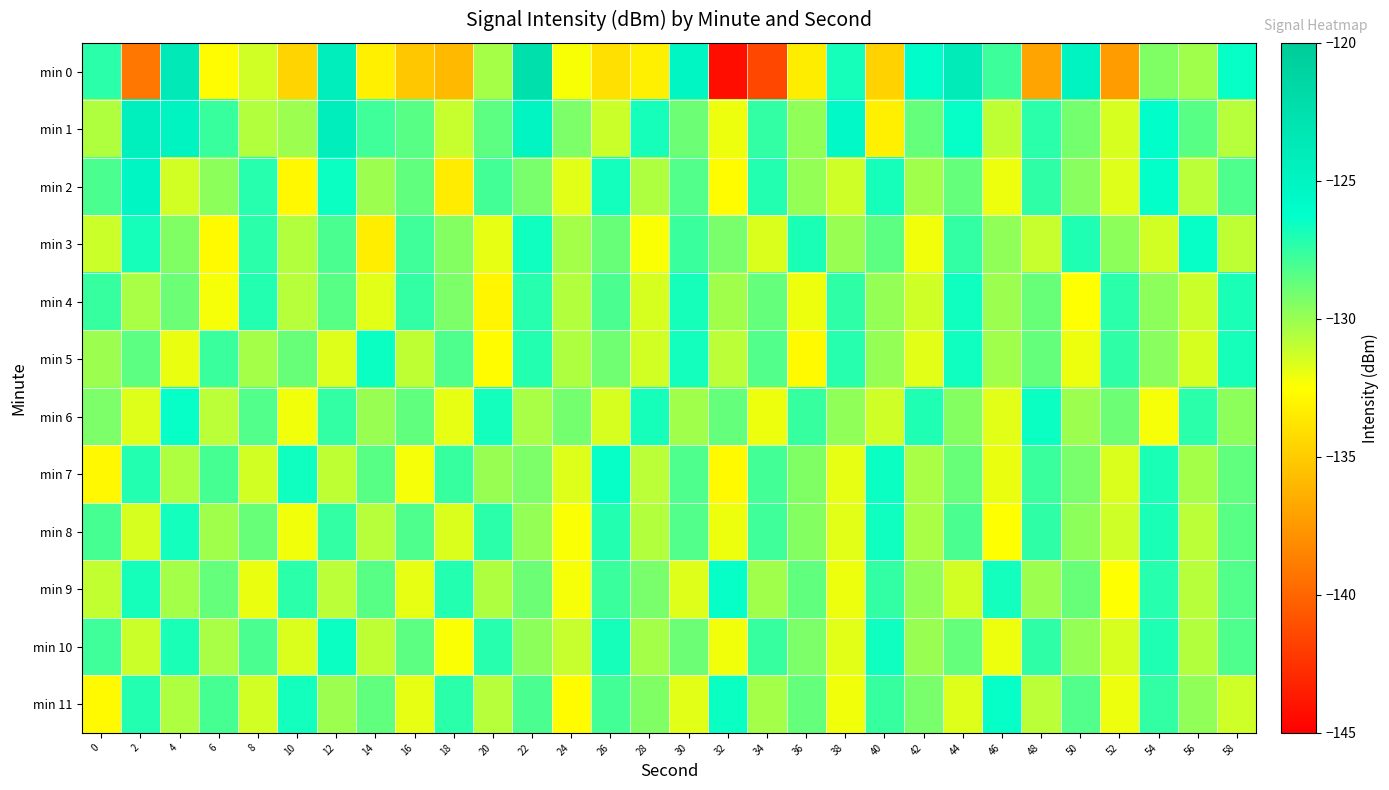

How many categories are shown in the chart?

30